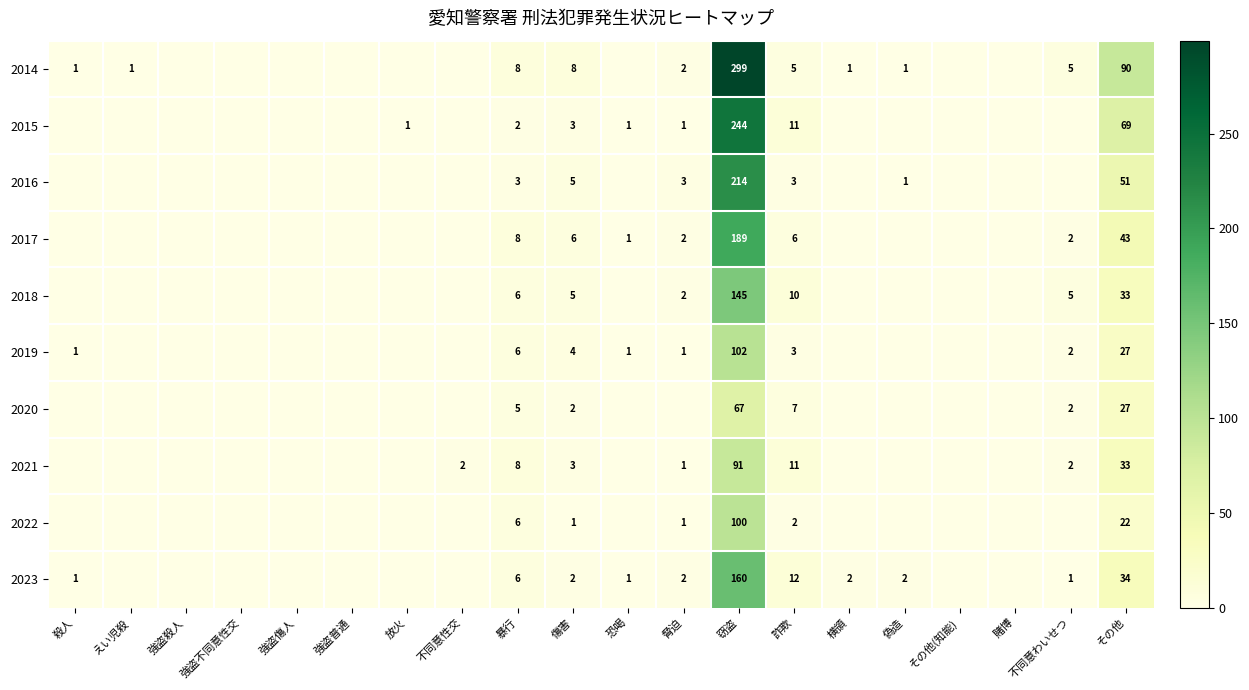

What is the total value across all series at 暴行?

58